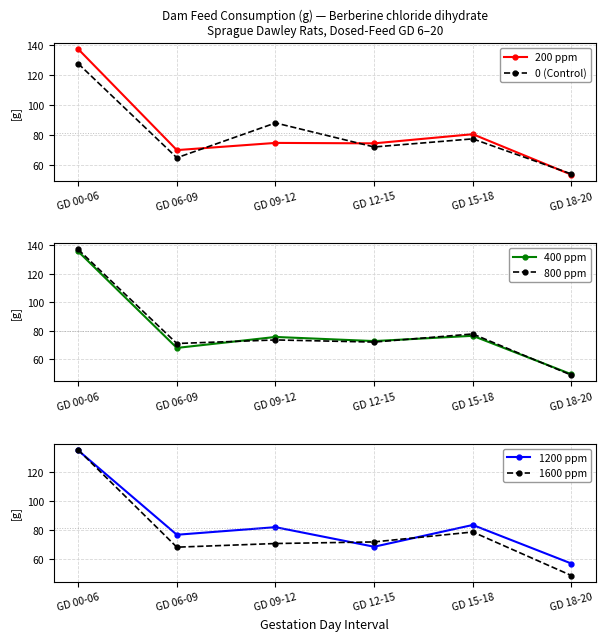

What is the difference between the maximum and second lowest values in the 1600 ppm series?

66.6